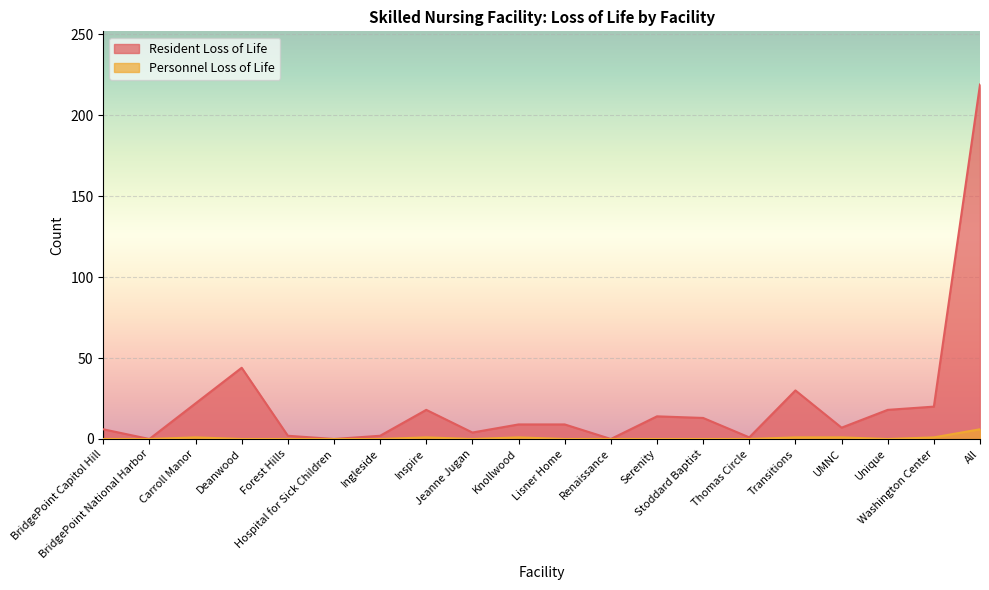

What is the value of the Resident Loss of Life point at the 19th from the left?

20